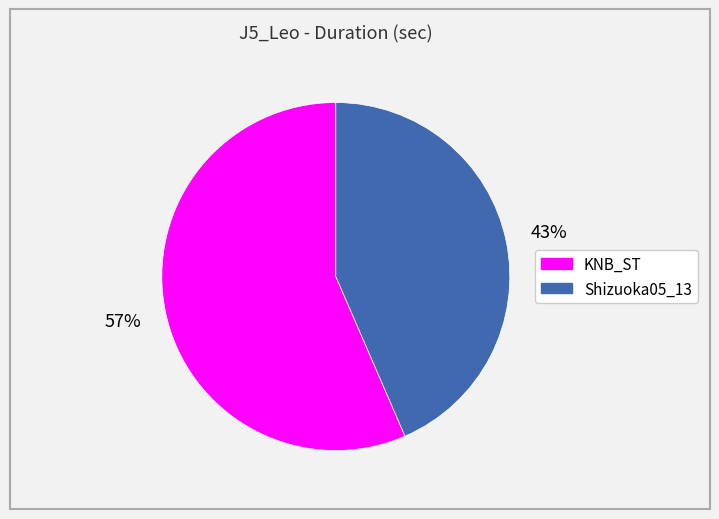

How many segments does this pie chart have?

2